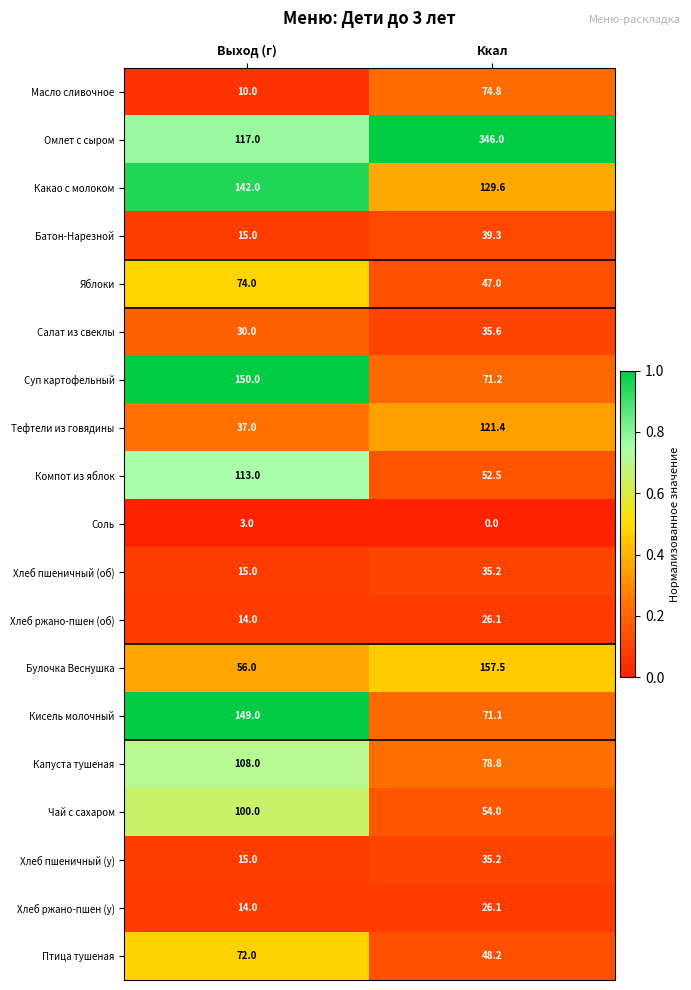

What is the sum of all Булочка Веснушка values?

213.5